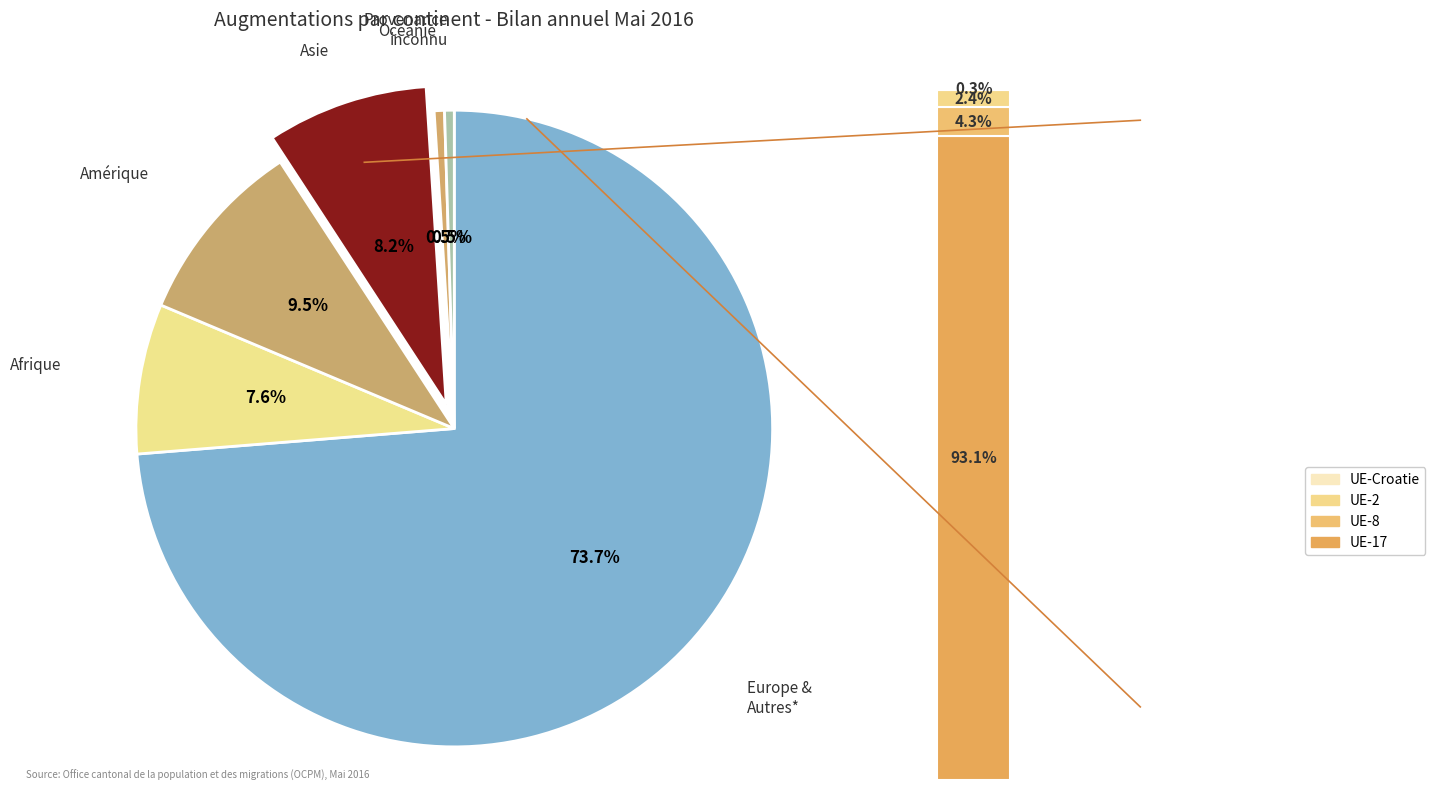

Which slice is the smallest?

Provenance inconnu